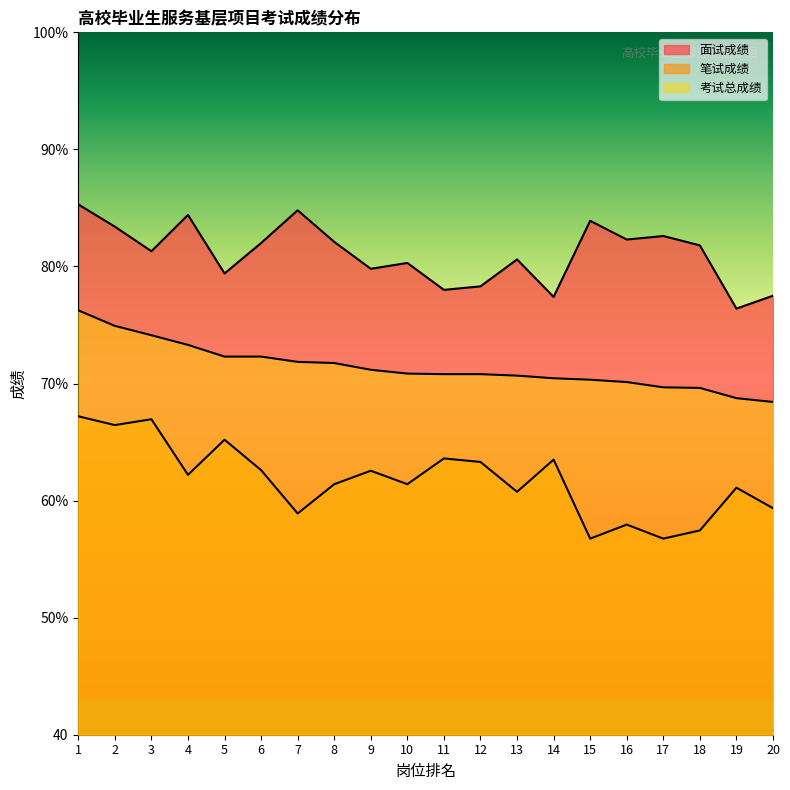

What is the average value of the 笔试成绩 series?

61.8